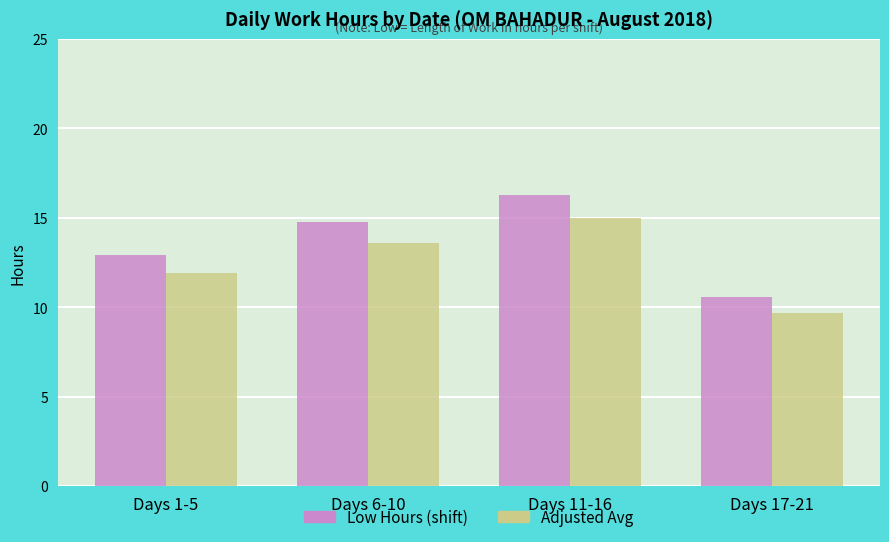

At which category does the chart reach its peak across all series?

Days 11-16